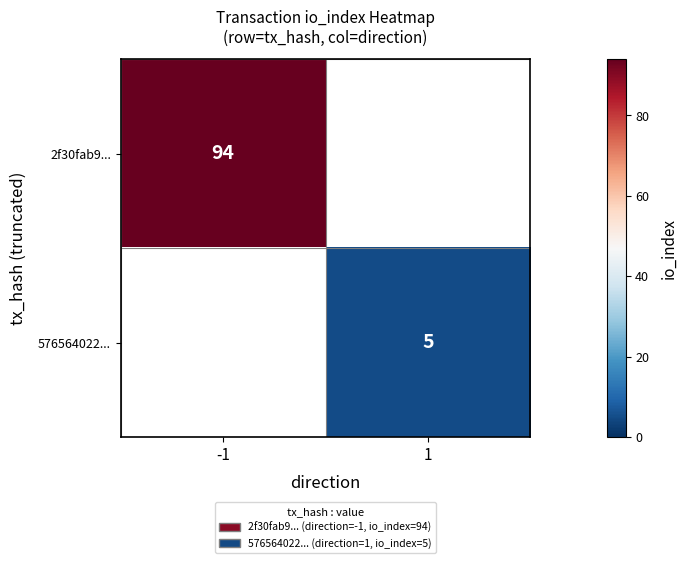

The 576564022... series shows 2 at 1. True or false?

False